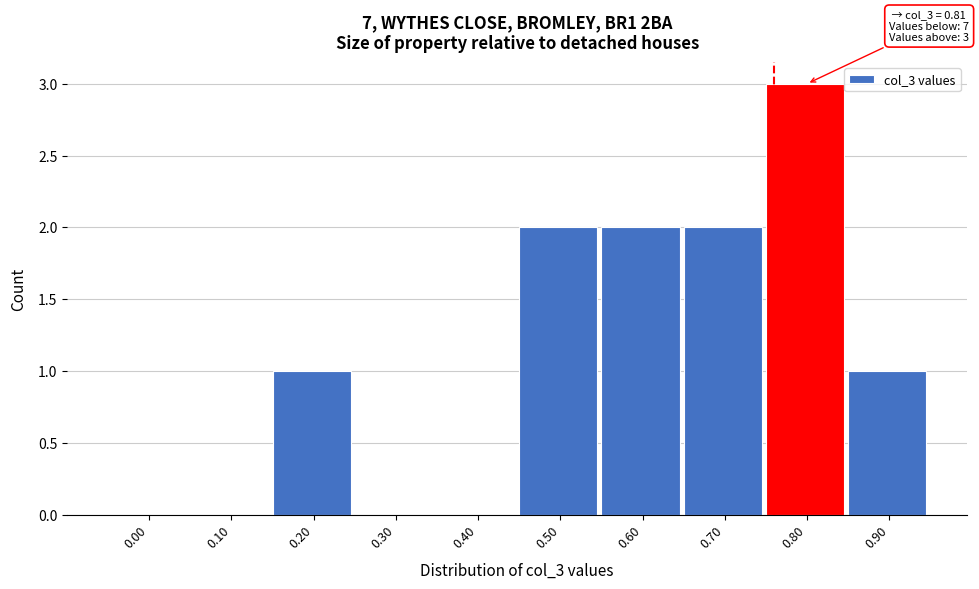

Reading right to left, what are all the values shown in this chart?

0.90=1	0.80=3	0.70=2	0.60=2	0.50=2	0.40=0	0.30=0	0.20=1	0.10=0	0.00=0